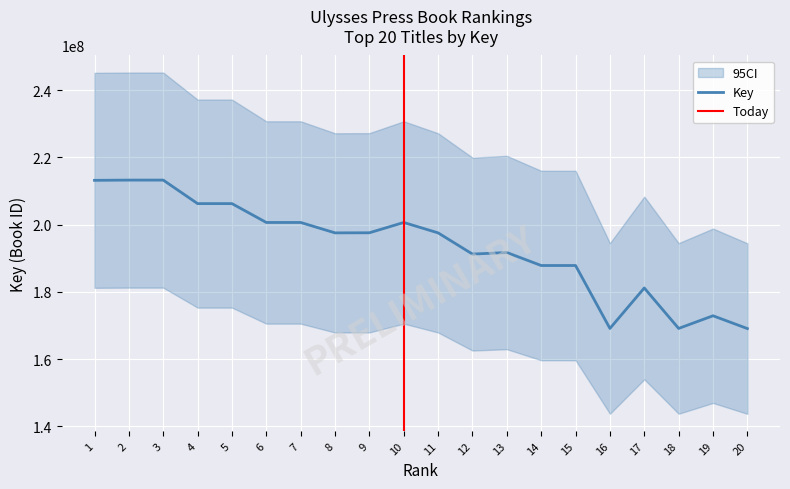

Rank the categories by value from highest to lowest.

2, 3, 1, 5, 4, 6, 7, 10, 9, 8, 11, 13, 12, 14, 15, 17, 19, 18, 16, 20